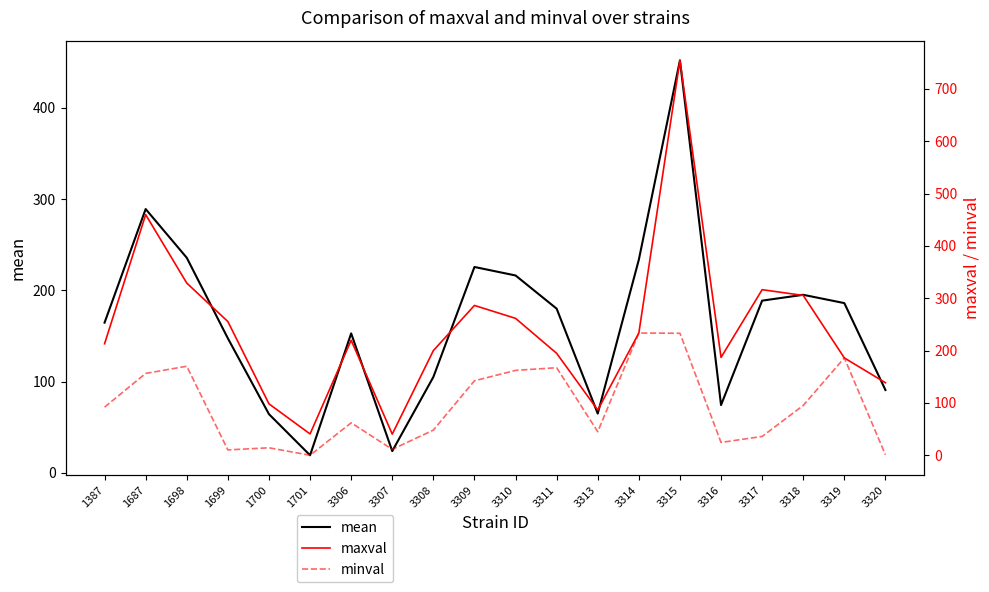

At how many categories does at least one series exceed 707?

1